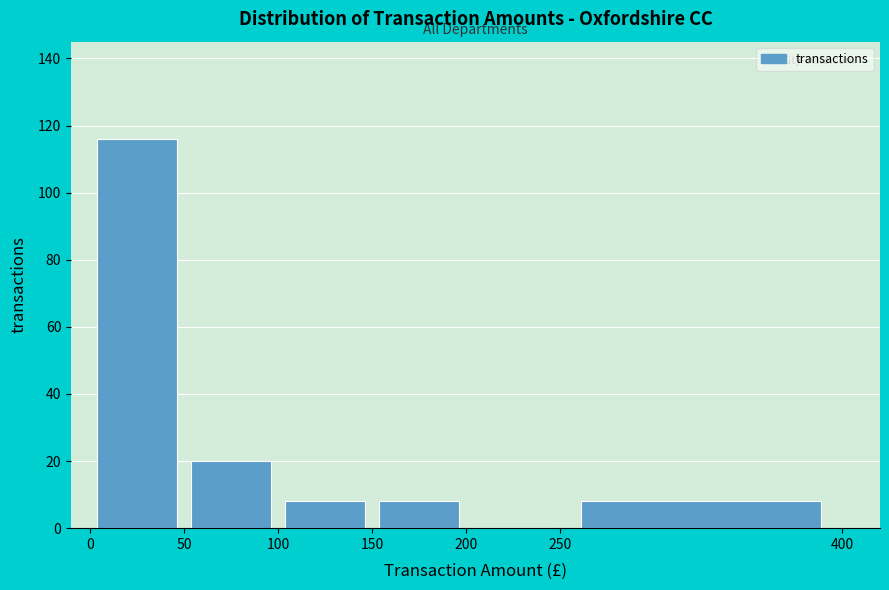

Reading left to right, list every bar in this chart as the range it spans on the x-axis followed by its height. The values are not printed on the chart, so give them approximately, as read against the axis.

0 to 50: 116
50 to 100: 20
100 to 150: 8
150 to 200: 8
200 to 250: 0
250 to 400: 8